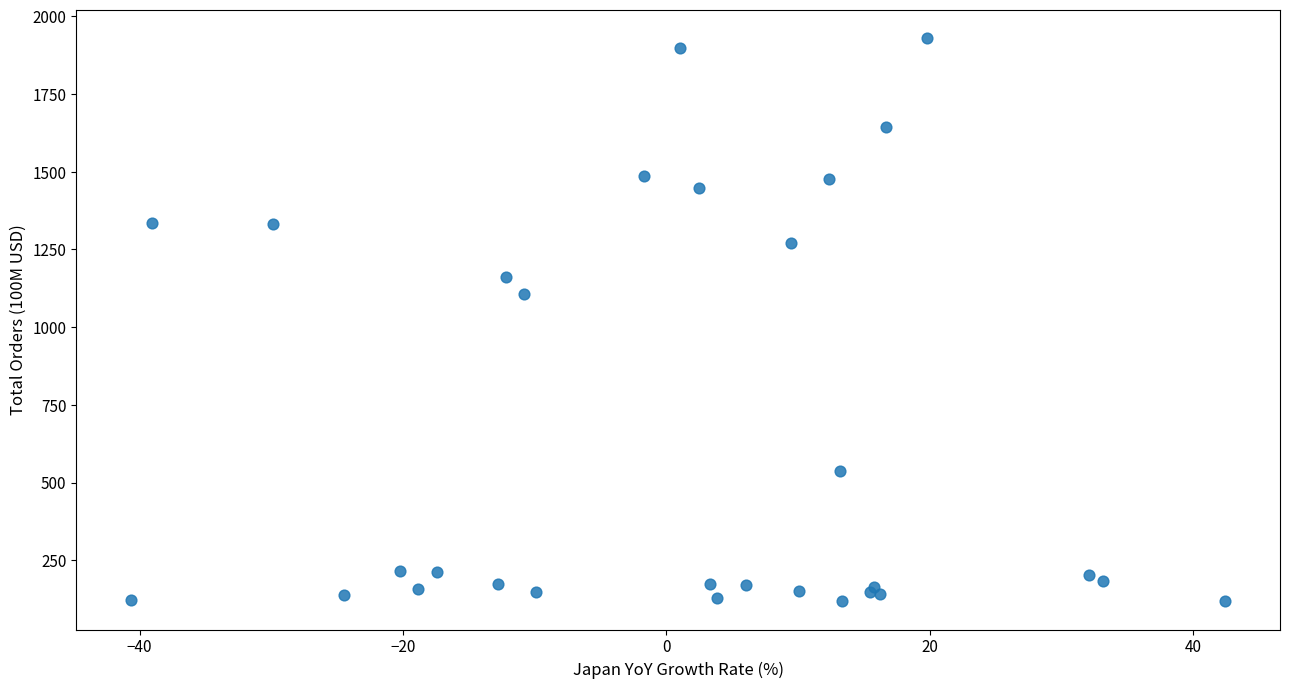

What Y value in the scatter plot is closest to 1024?

1105.6